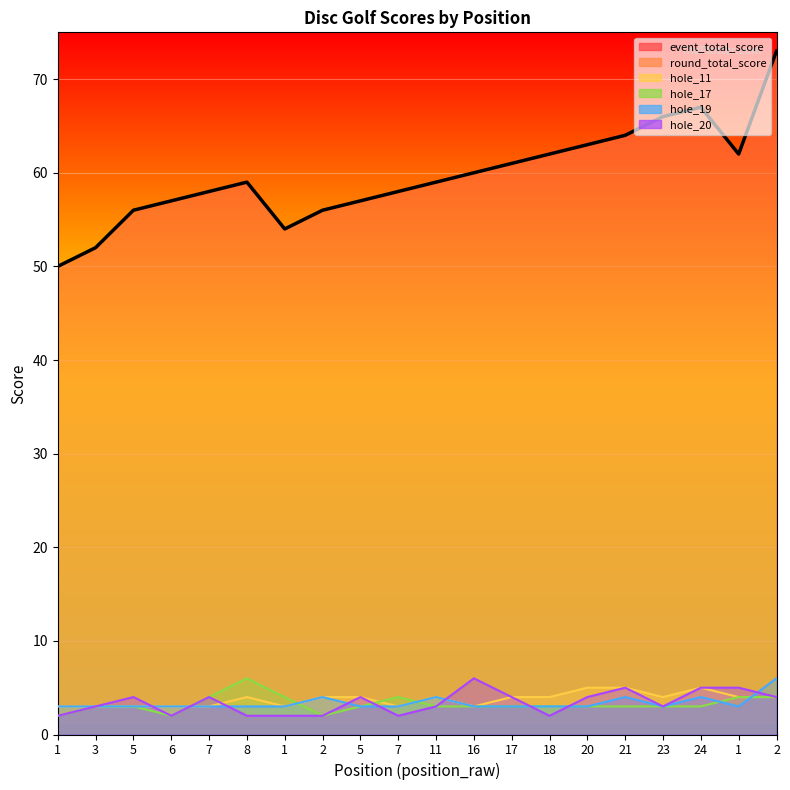

List the labels in order of value, smallest first.

1, 3, 1, 5, 2, 6, 5, 7, 7, 8, 11, 16, 17, 18, 1, 20, 21, 23, 24, 2